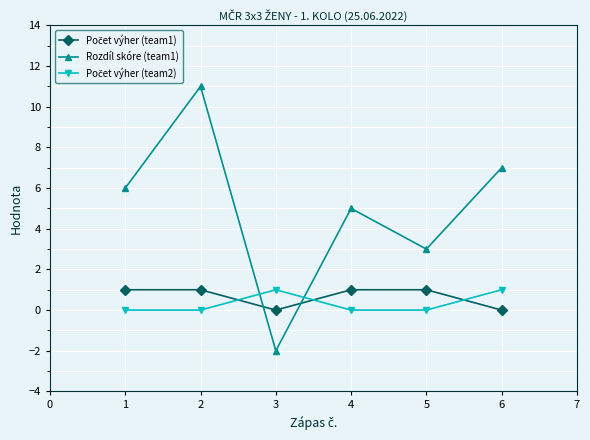

Which series has the largest range (max minus min)?

Rozdíl skóre (team1)